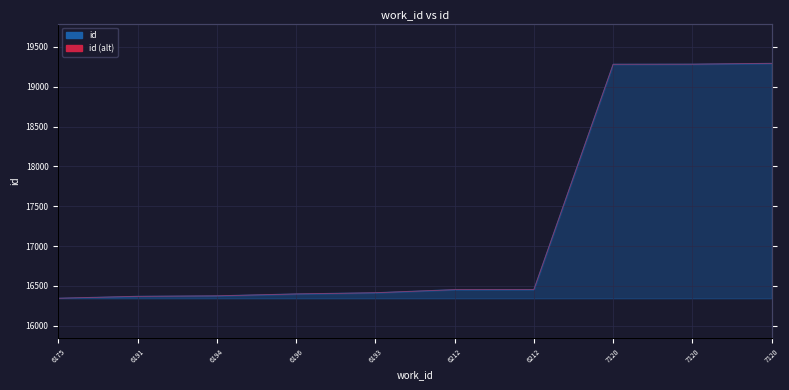

What is the difference between the second highest and second lowest values in the id (alt) series?

2914